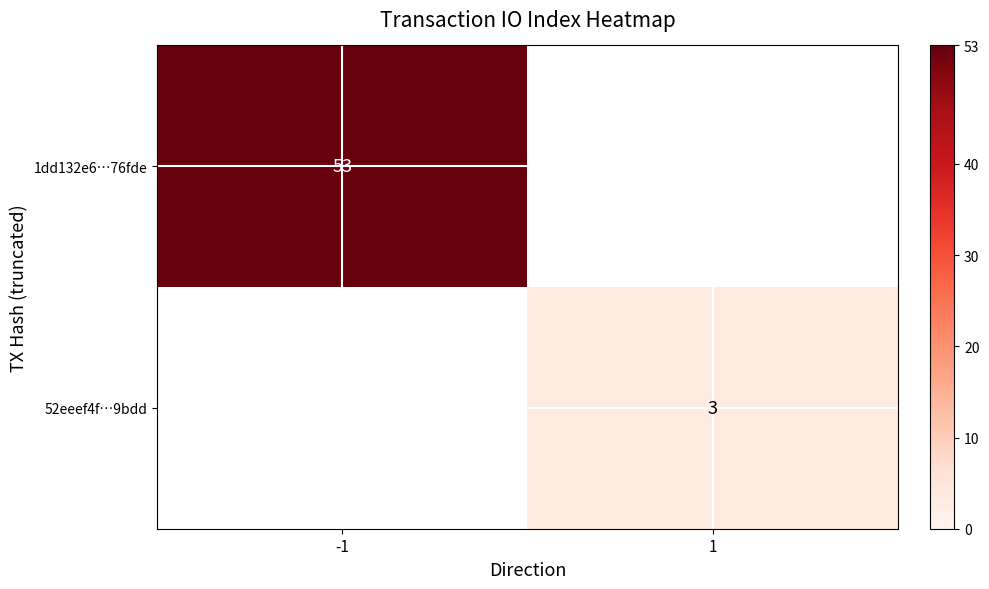

The 52eeef4f…9bdd series shows 3 at 1. True or false?

True